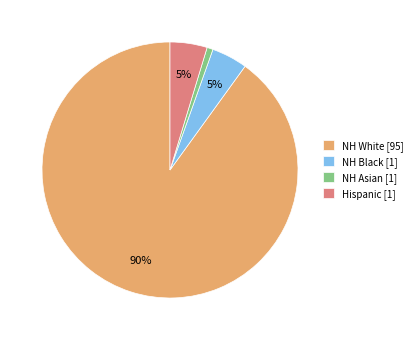

Which category has the smallest portion of the pie?

NH Asian [1]